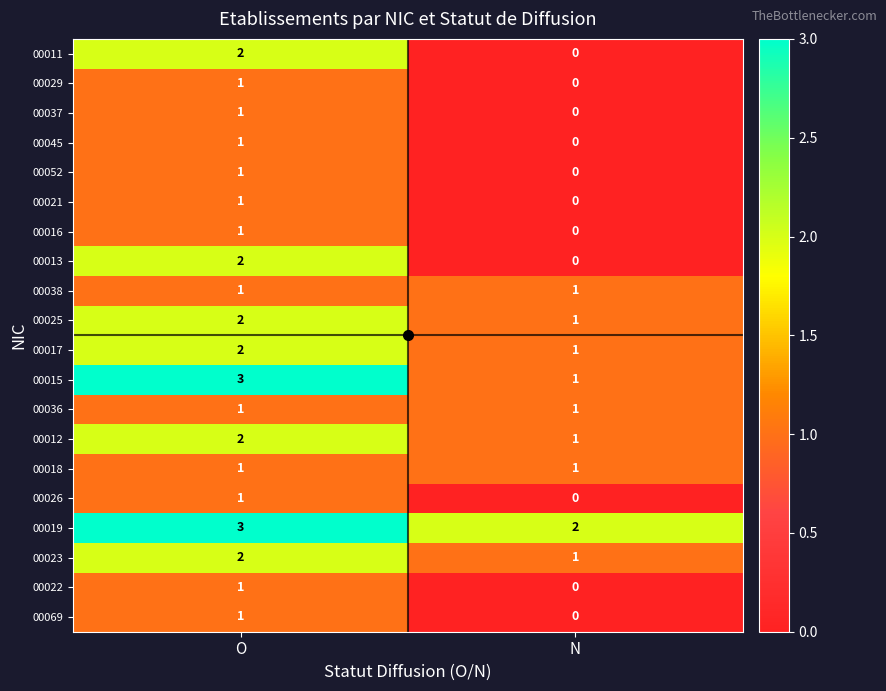

Is it true that 00025 equals 2 at O?

True